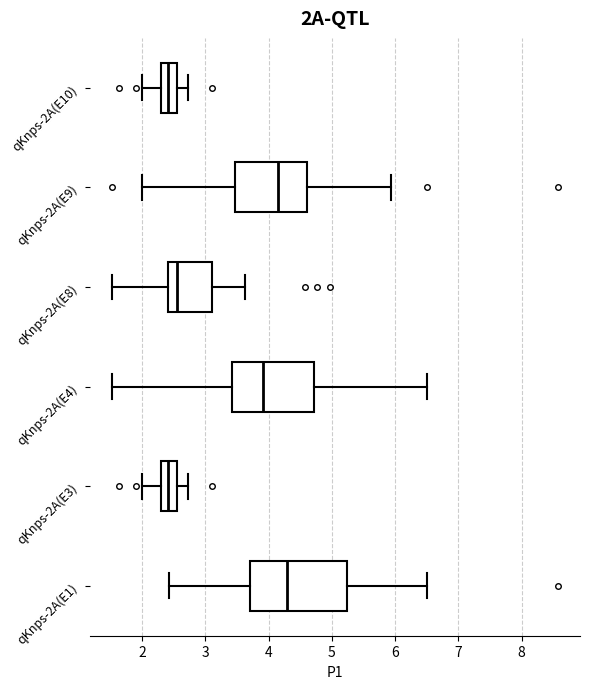

Where does the right whisker of the box for qKnps-2A(E1) end on the x-axis? The values are not printed on the chart, so give them approximately, as read against the axis.

6.5